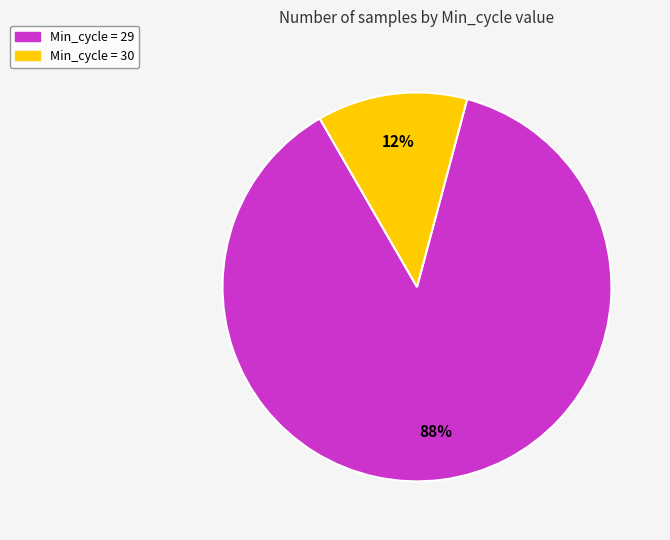

Is there any slice that represents more than half of the pie?

Yes